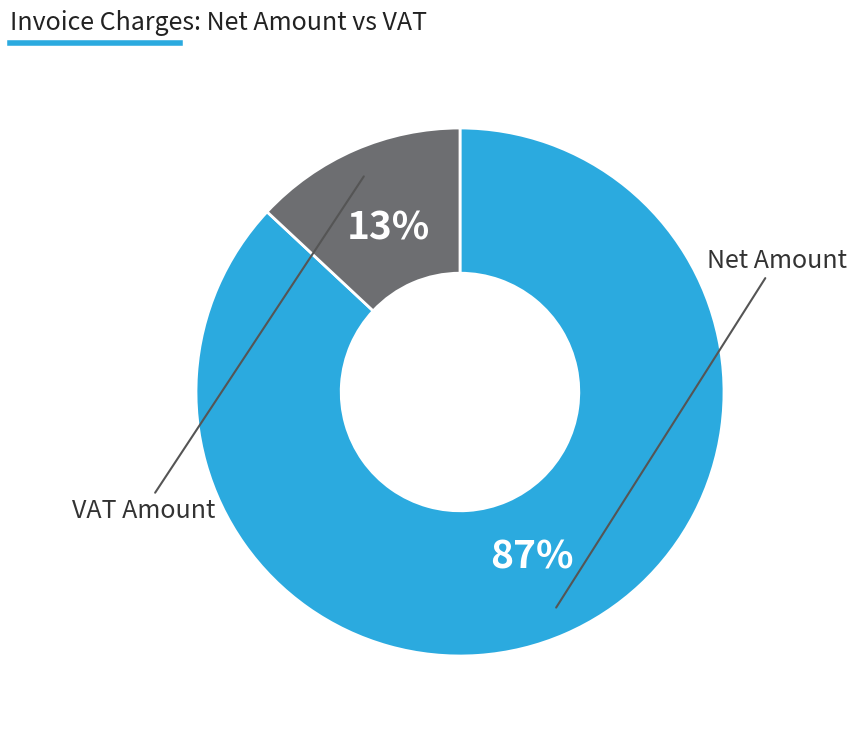

Does any single category account for the majority?

Yes